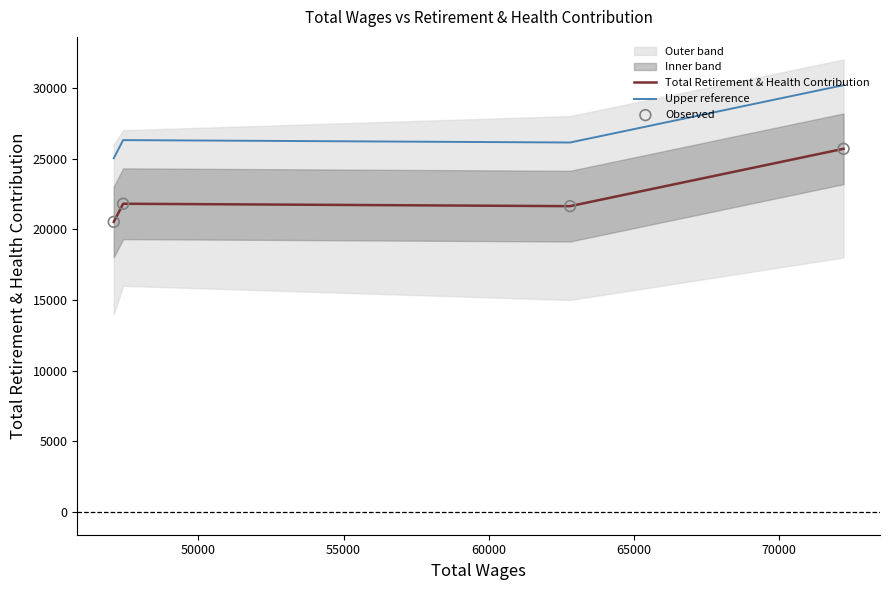

What is the total value across all series at 50000?

69396